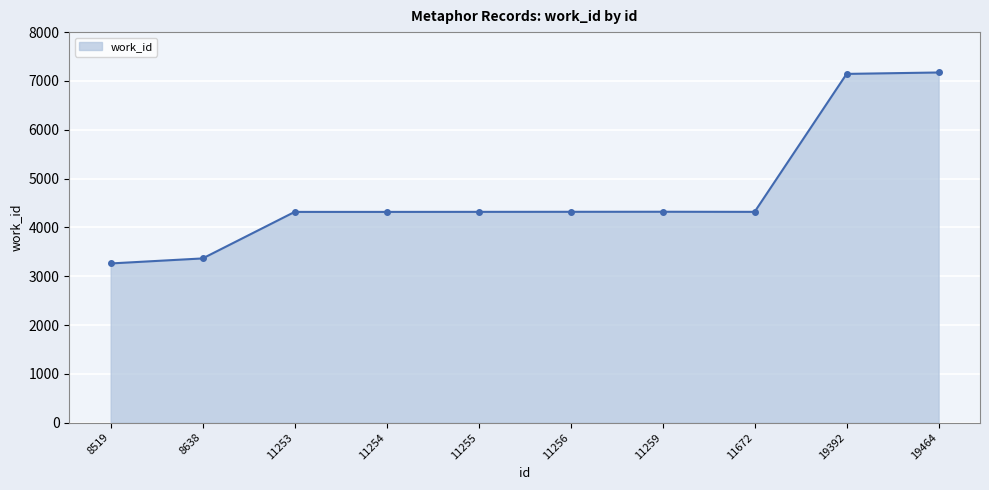

What is the greatest value displayed?

7173